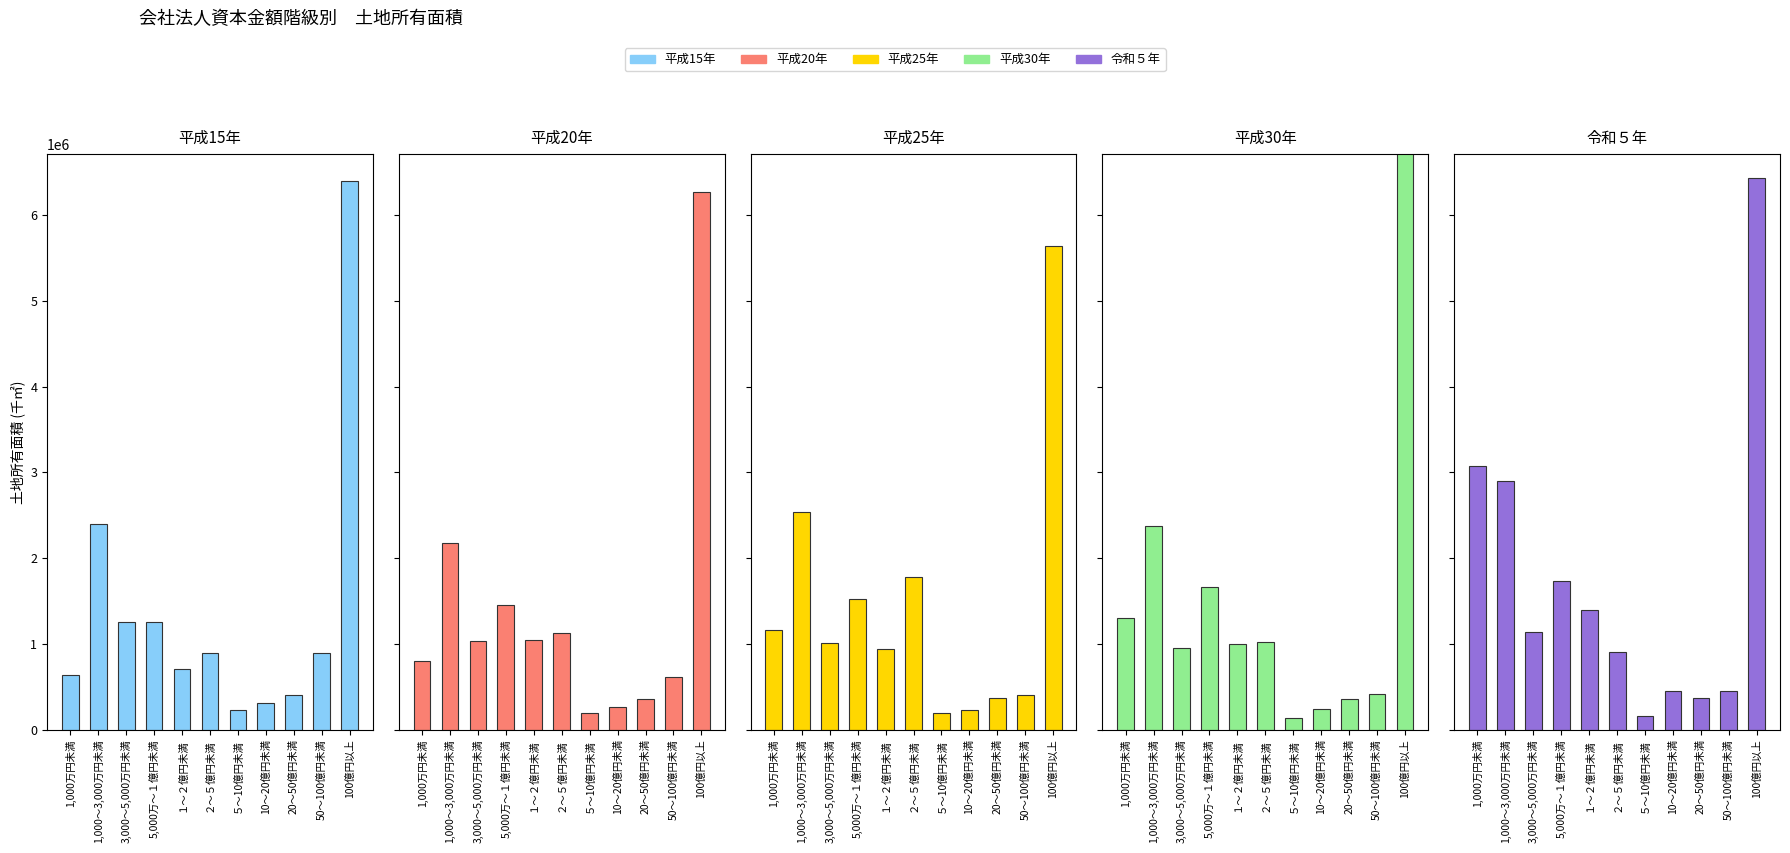

What is the maximum value for 平成30年?

6773782